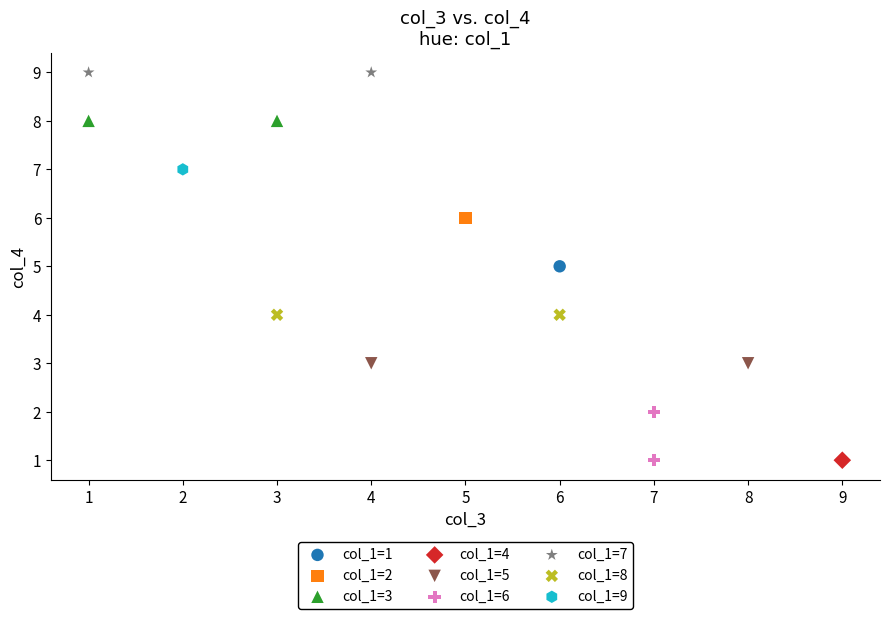

Which series contains the highest Y value?

col_1=7